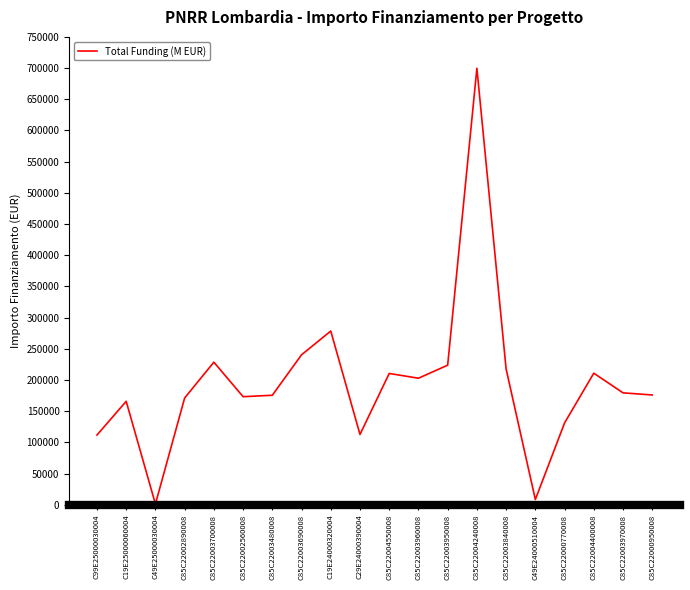

Read the value at C85C22000770008.

131200.0